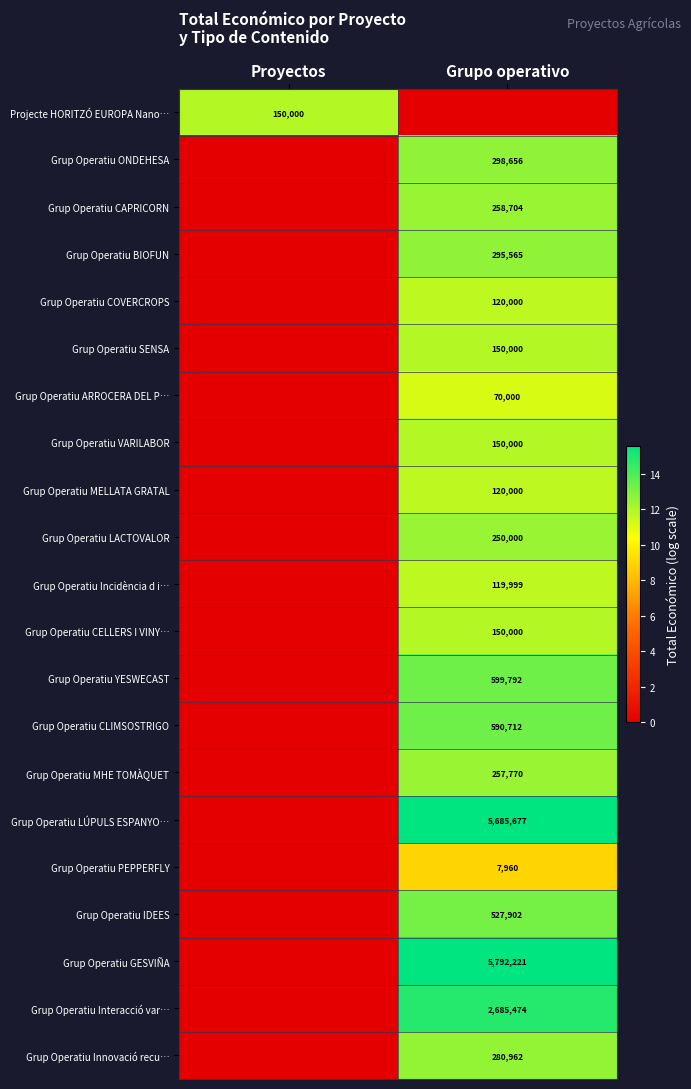

True or false: Grup Operatiu BIOFUN has a value of 295565 at Grupo operativo.

True